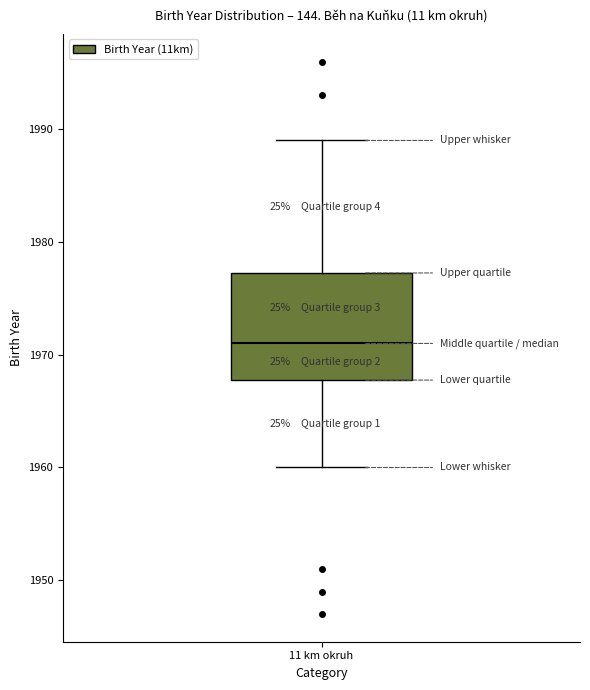

Transcribe this box plot: give where the median line is, the range the box spans, and where the two whiskers end, as read against the y-axis. The values are not printed on the chart, so give them approximately, as read against the axis.

median 1971, box 1968 to 1977, whiskers 1960 to 1989